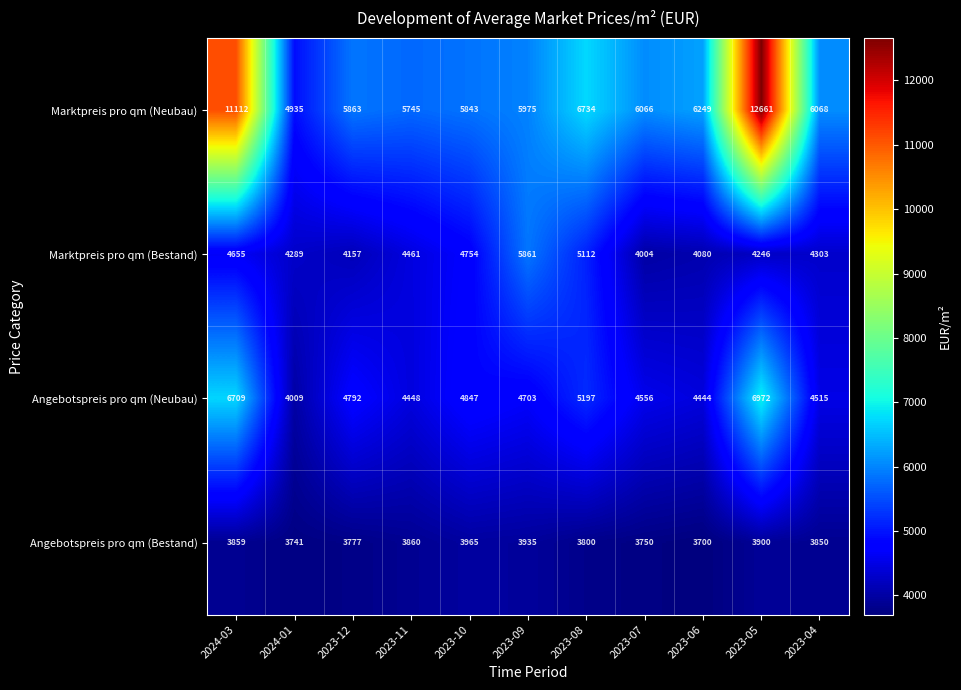

What is the difference between the highest and lowest values at 2024-03?

7253